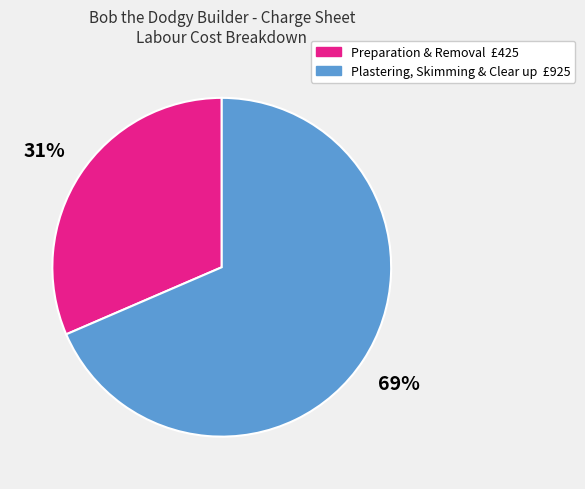

Does any single category account for the majority?

Yes